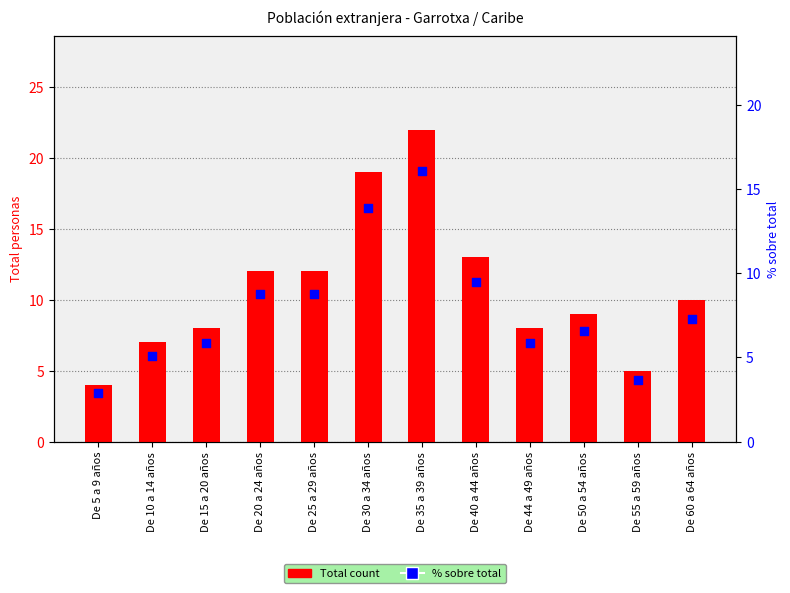

What is the total value across all series at De 35 a 39 años?

38.1